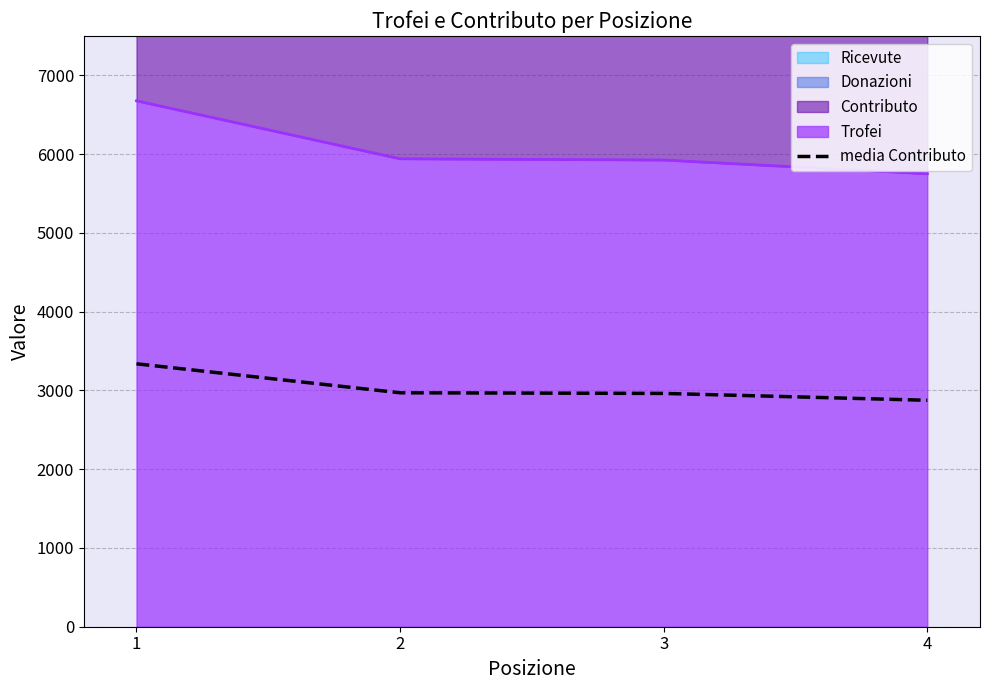

Rank the categories by value from lowest to highest.

4, 3, 2, 1